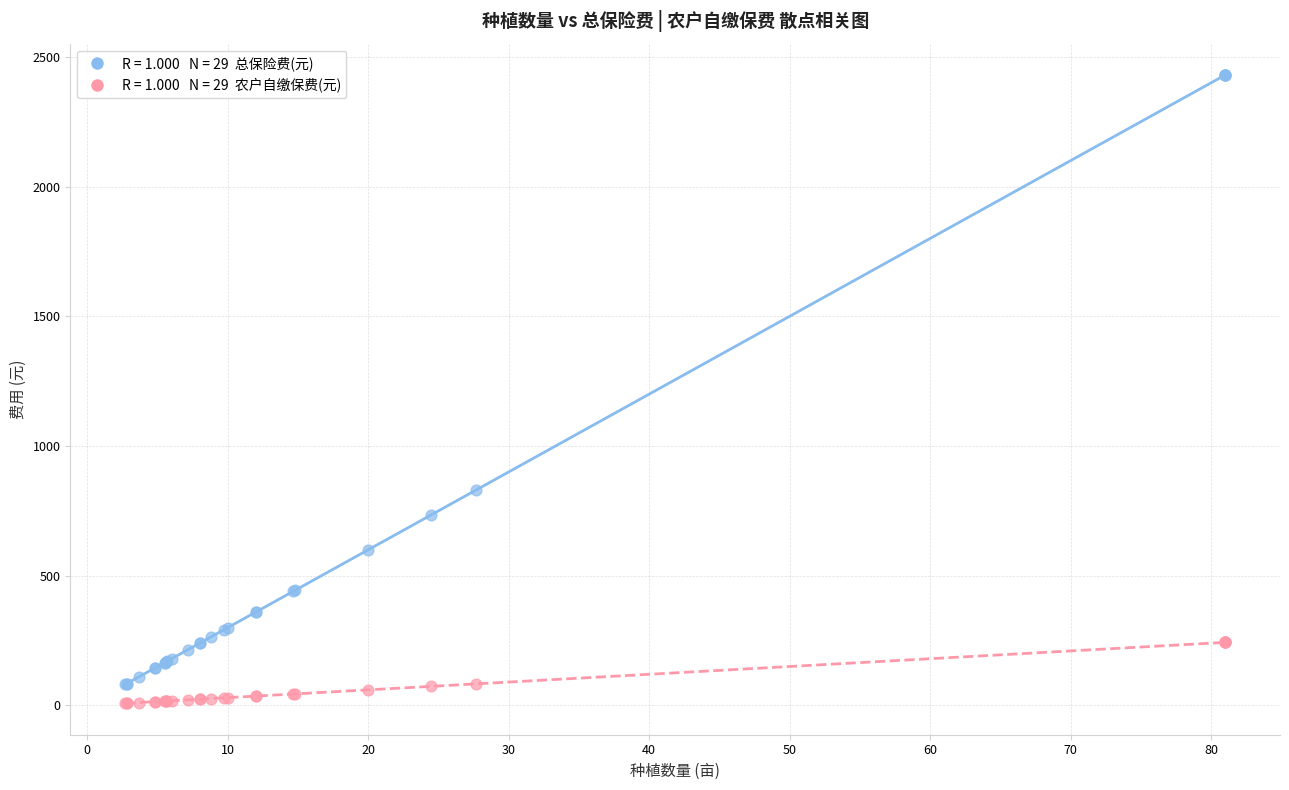

Across all series, what Y value is closest to 1219?

831.0